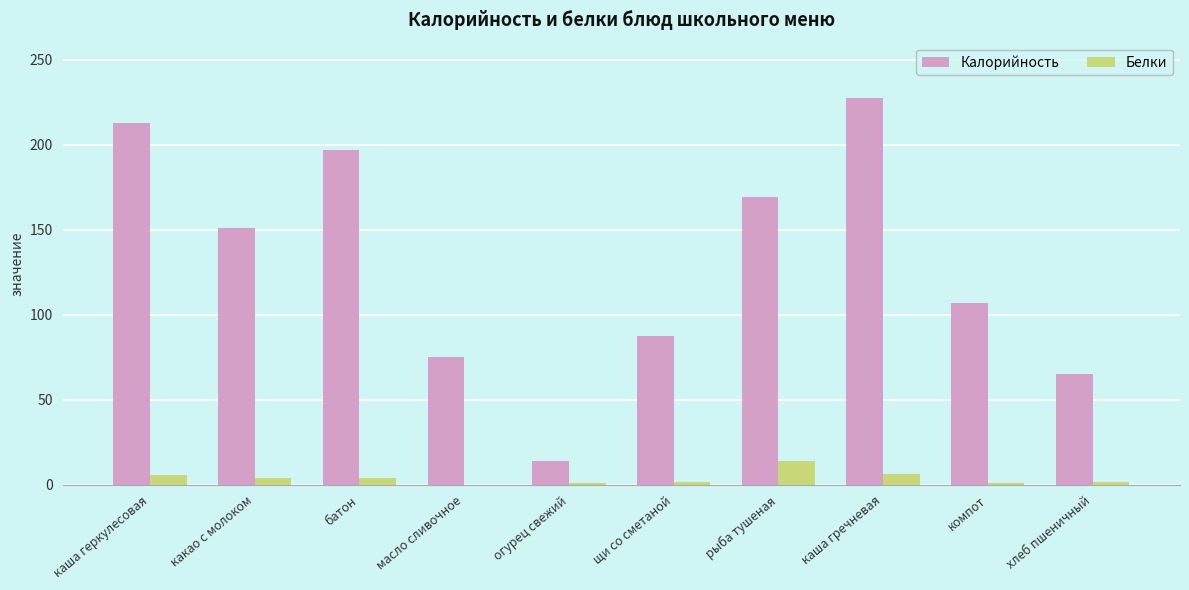

Which label corresponds to the largest value in the chart?

каша гречневая